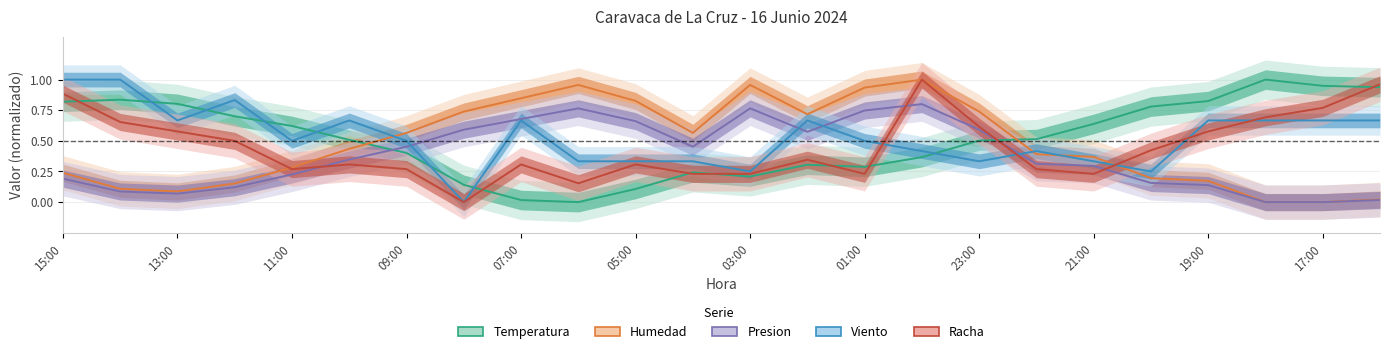

In Humedad, how many points are higher than both neighbors (excluding endpoints)?

3